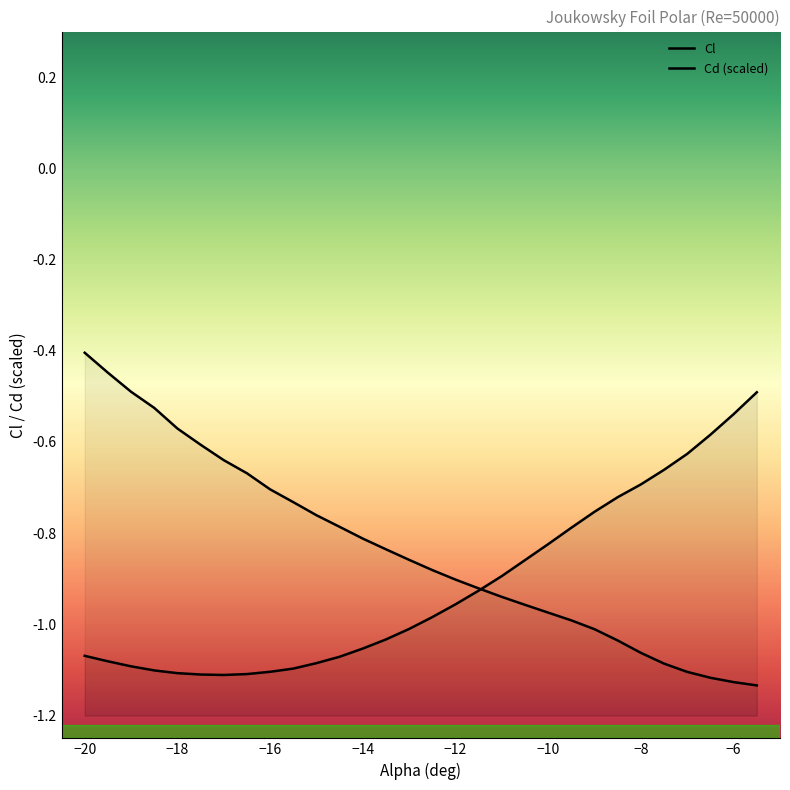

At how many categories does at least one series exceed -1?

30